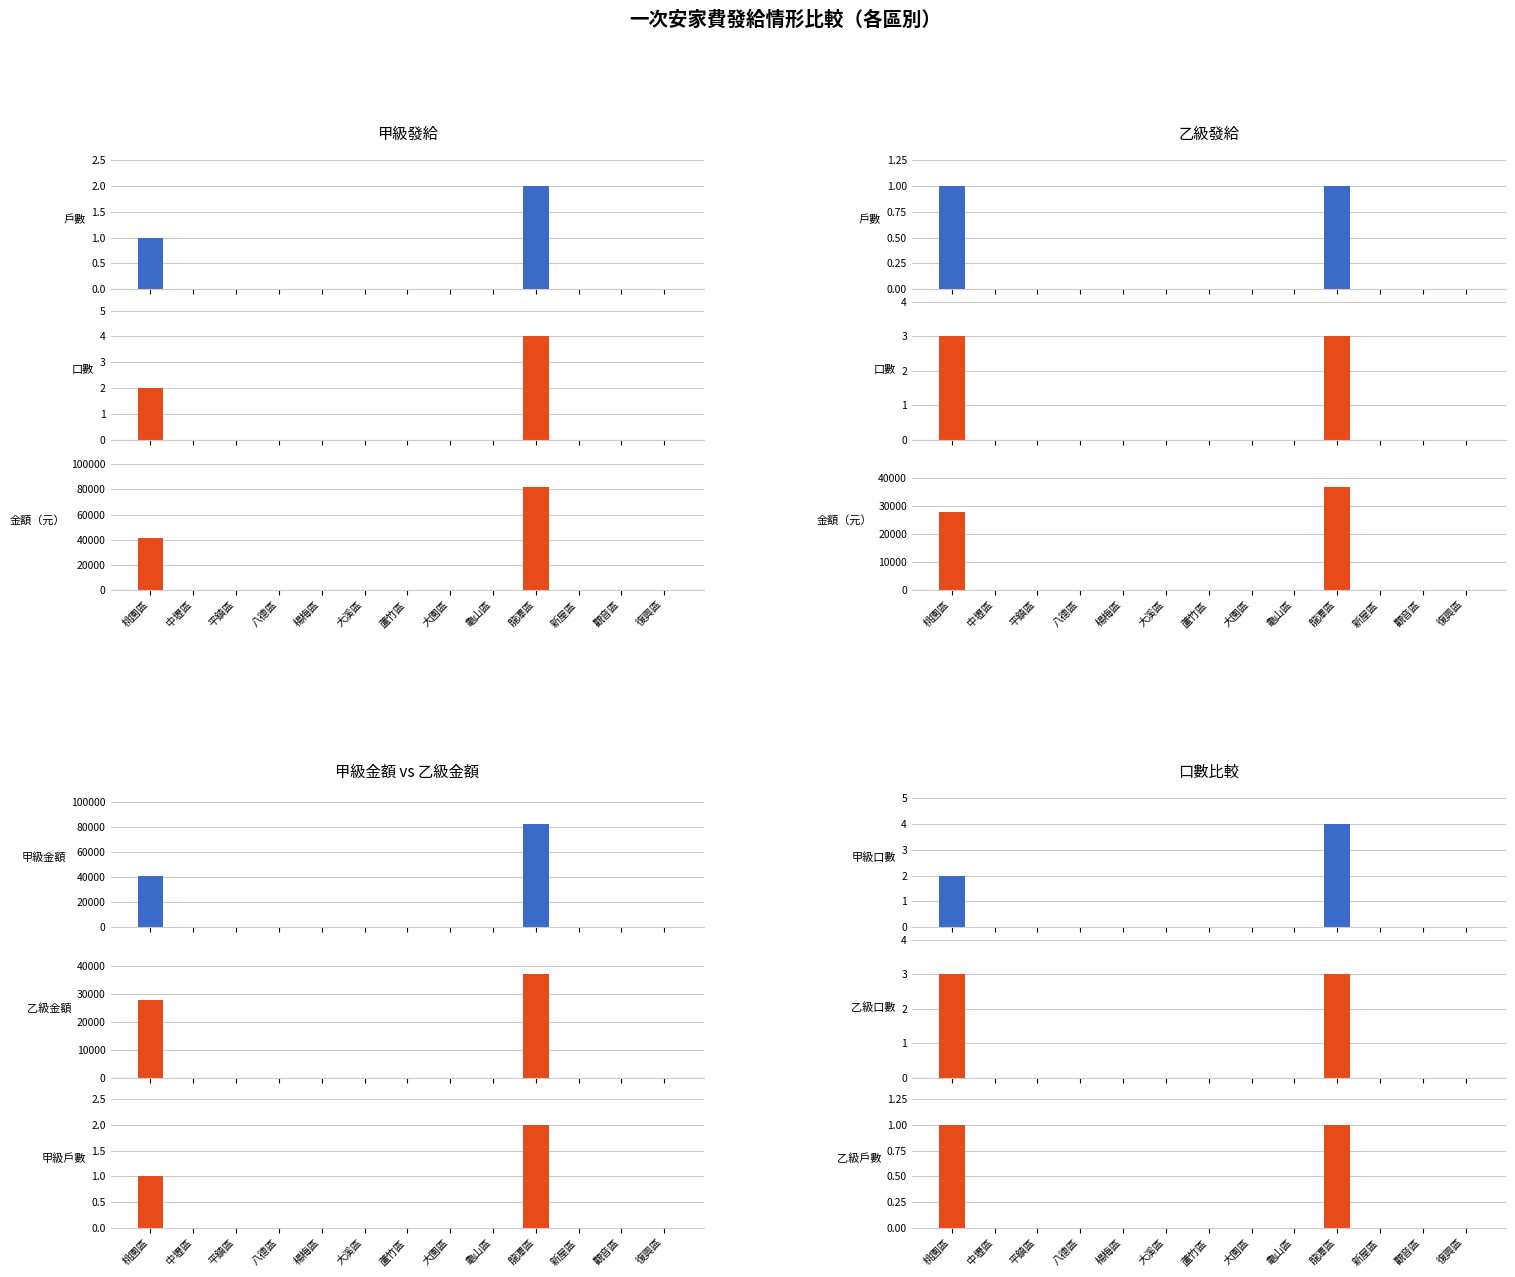

At which category is the sum across all series the highest?

龍潭區